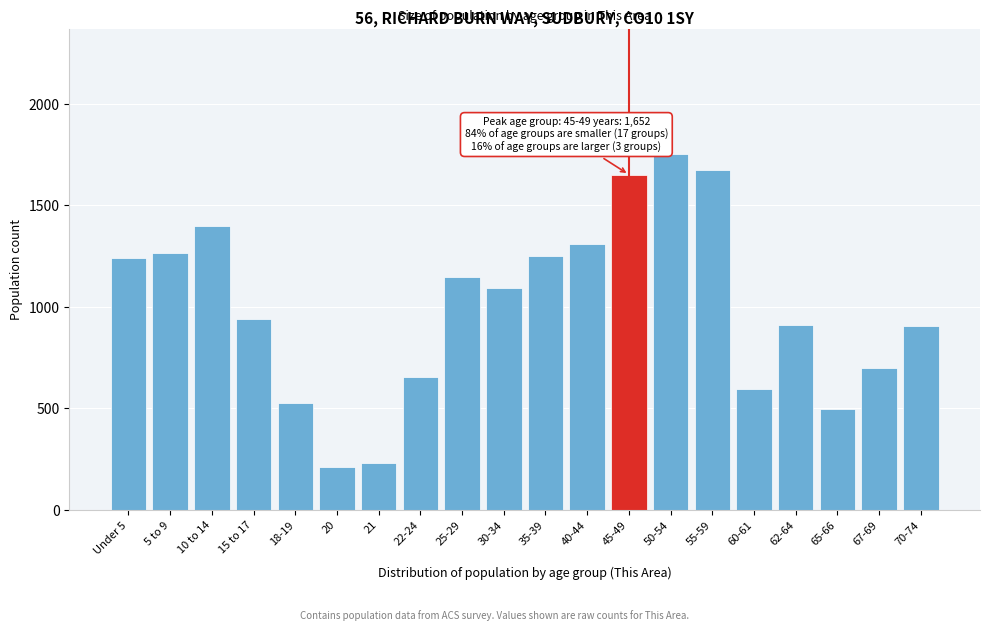

What is the minimum value shown in the chart?

212